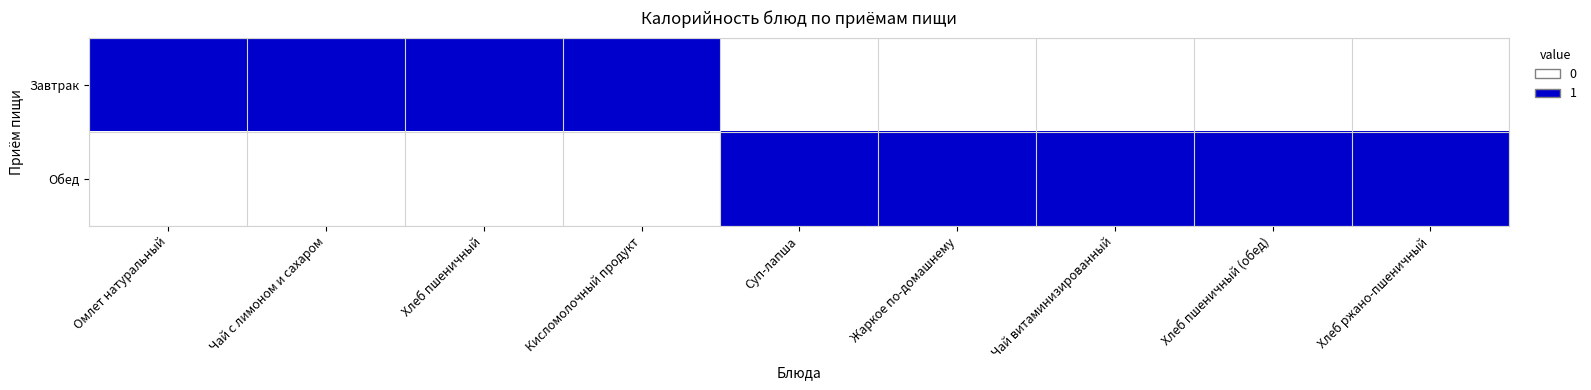

At which category does the chart reach its peak across all series?

Омлет натуральный